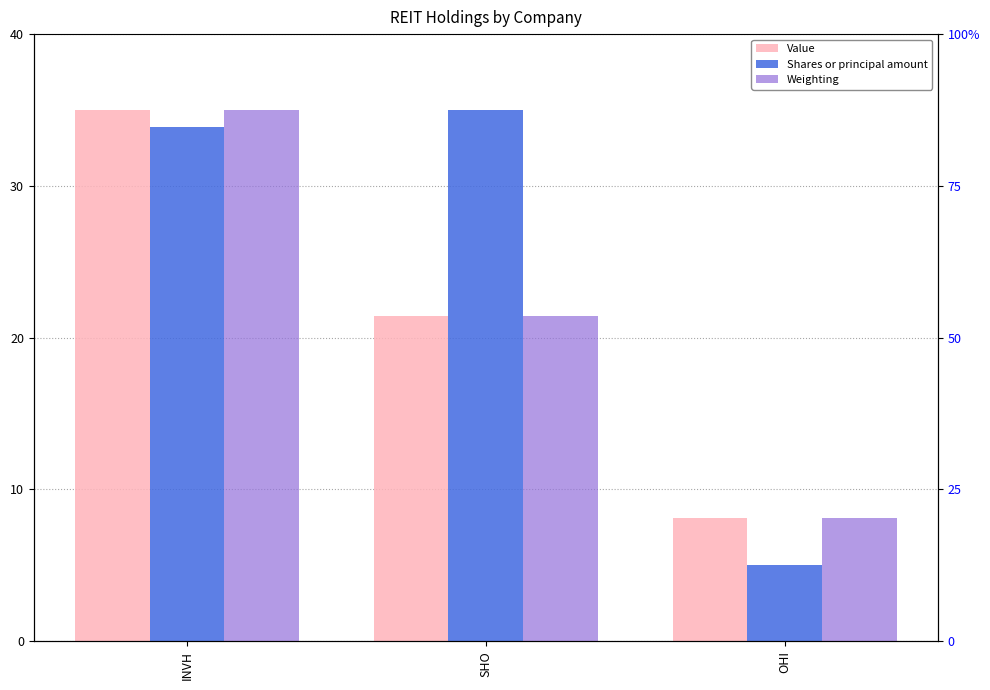

Rank the series at SHO from lowest to highest value.

Value, Weighting, Shares or principal amount